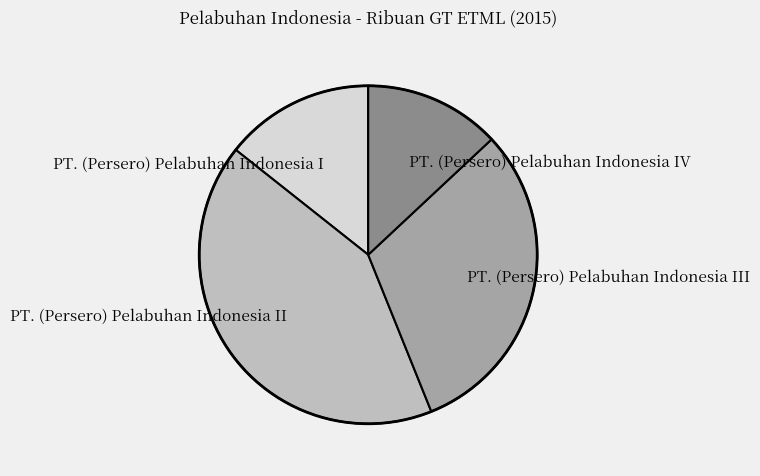

Rank the categories by value from highest to lowest.

PT. (Persero) Pelabuhan Indonesia II, PT. (Persero) Pelabuhan Indonesia III, PT. (Persero) Pelabuhan Indonesia I, PT. (Persero) Pelabuhan Indonesia IV